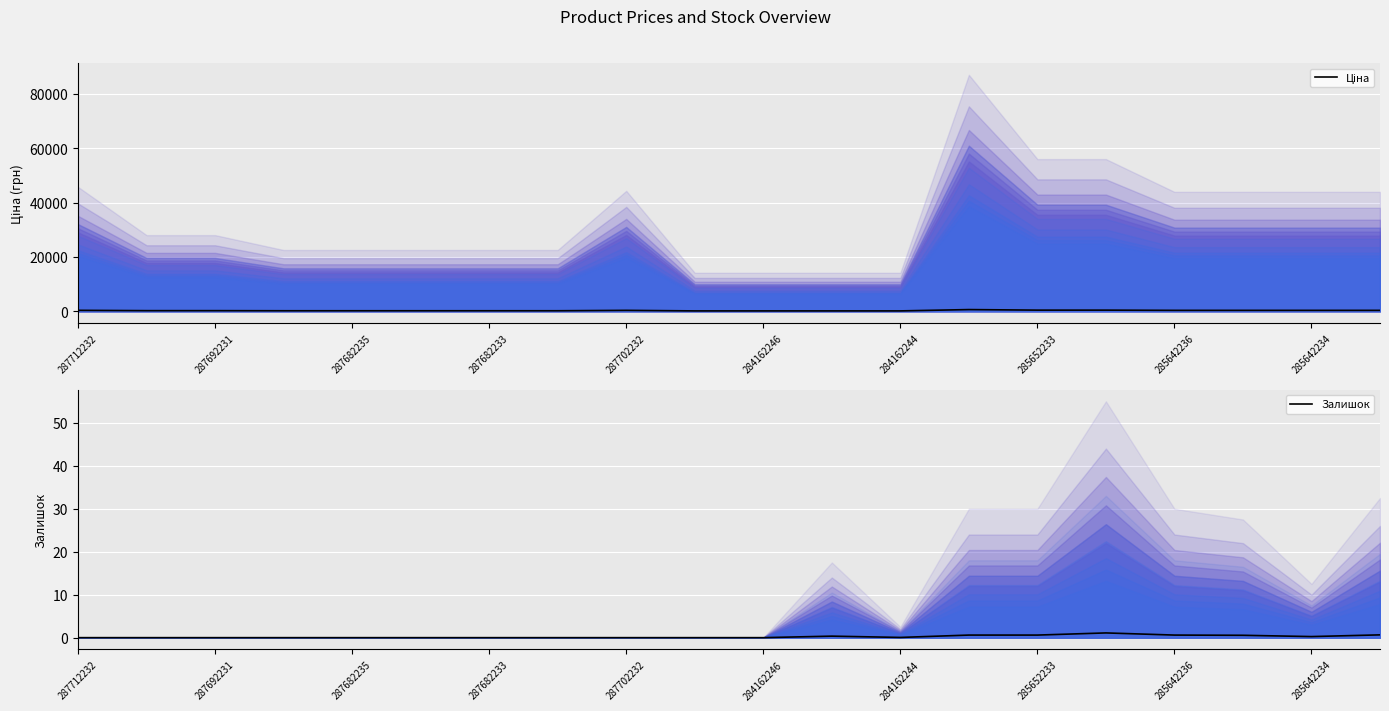

True or false: Залишок and Ціна cross at least once.

False